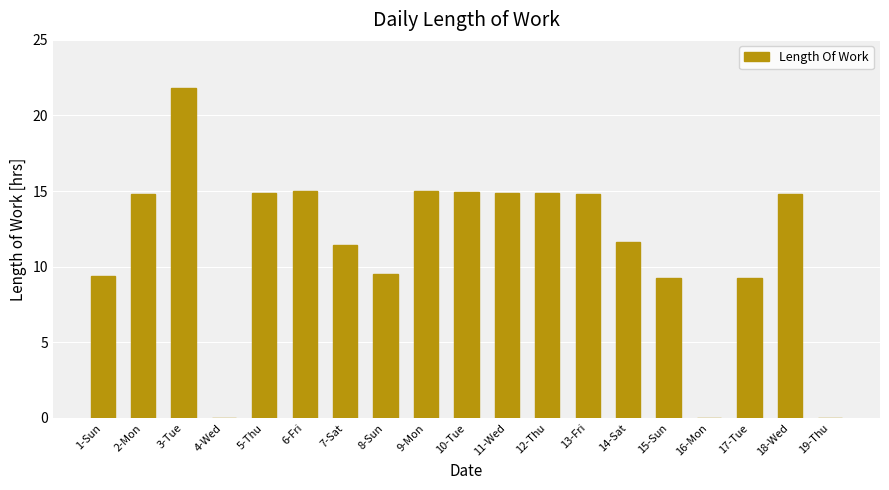

What is the sum of the values at 15-Sun and 18-Wed?

24.1